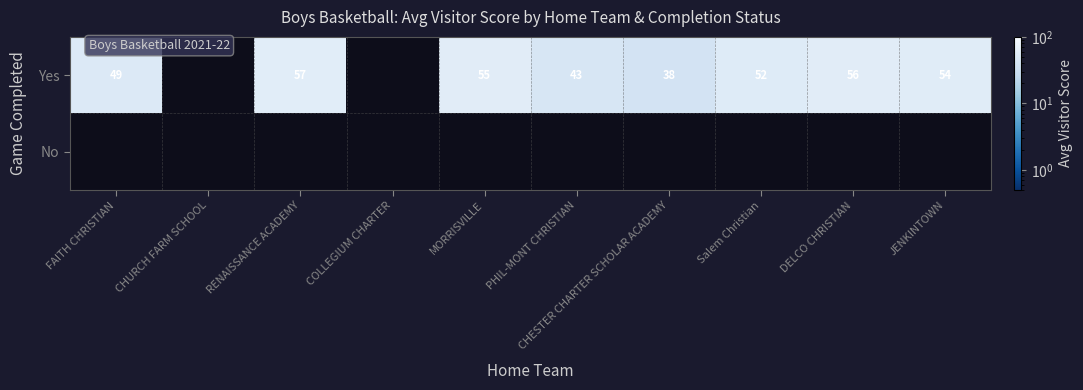

What is the sum of the Yes values at CHESTER CHARTER SCHOLAR ACADEMY and DELCO CHRISTIAN?

94.0